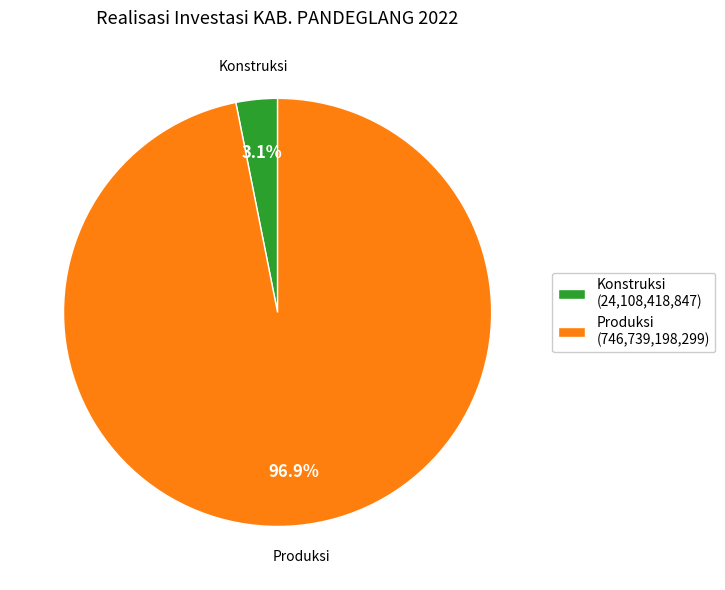

How much of the chart is everything except Konstruksi?

96.9%